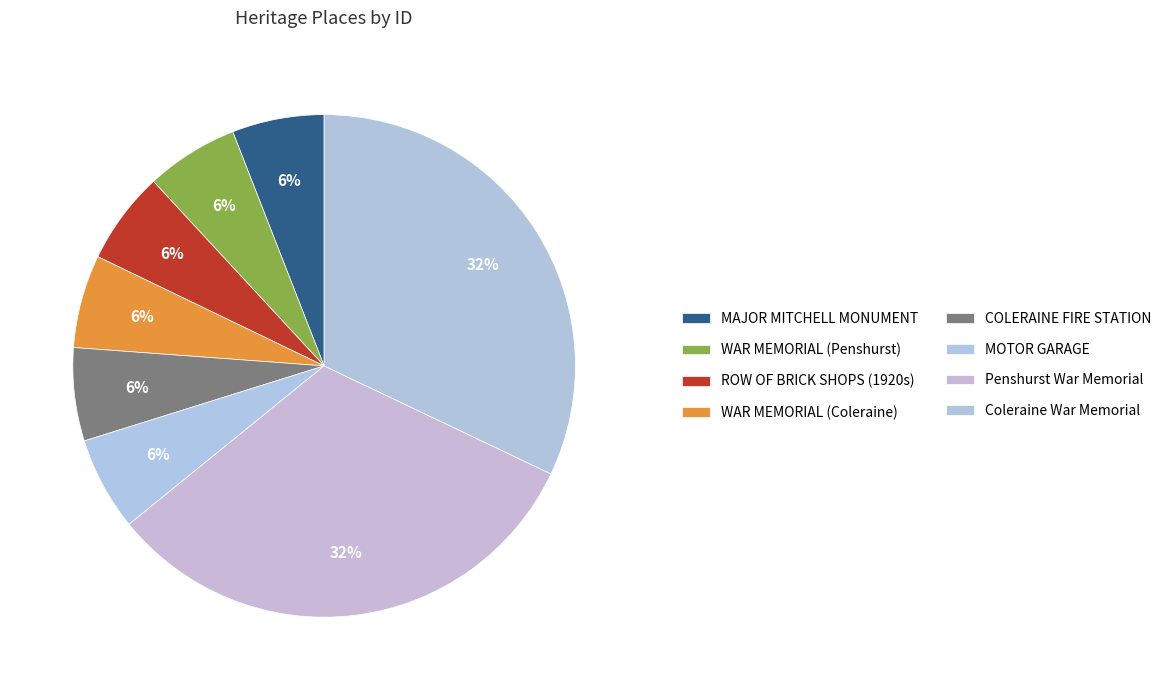

True or false: Coleraine War Memorial accounts for 32% of the total.

True